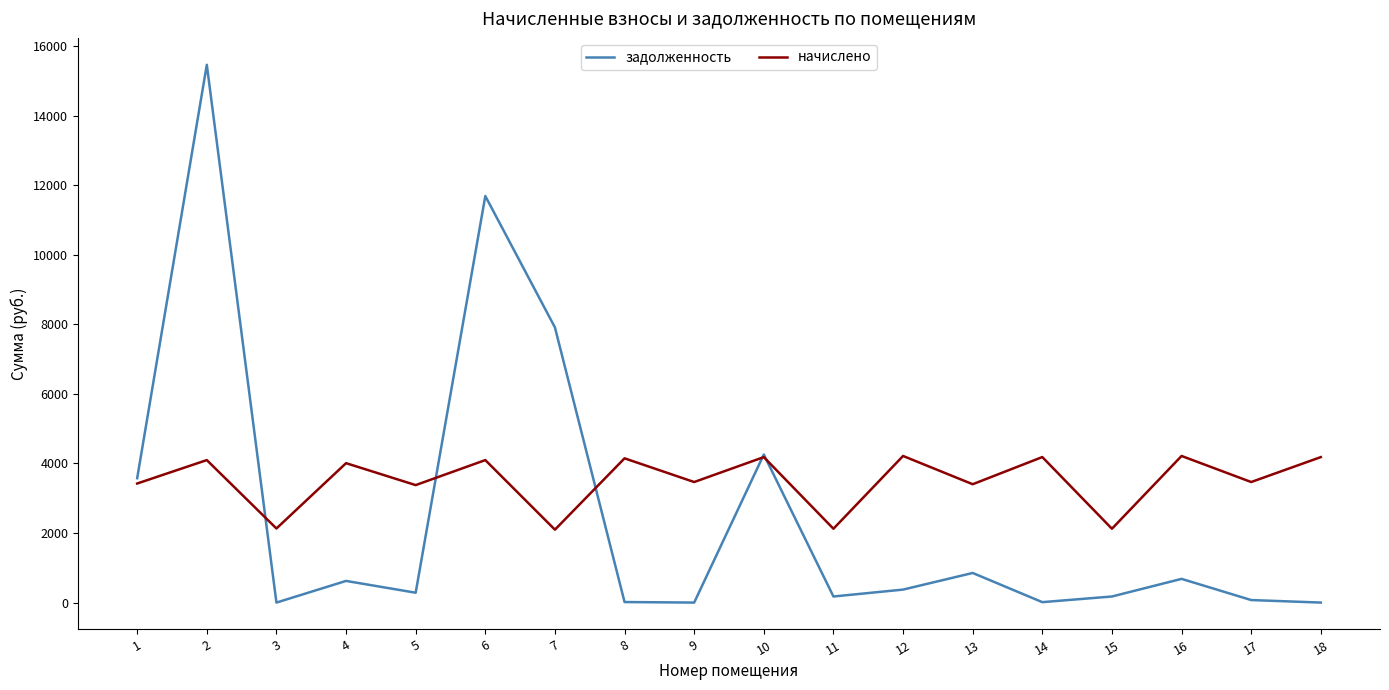

Which series has the largest total across all categories?

начислено